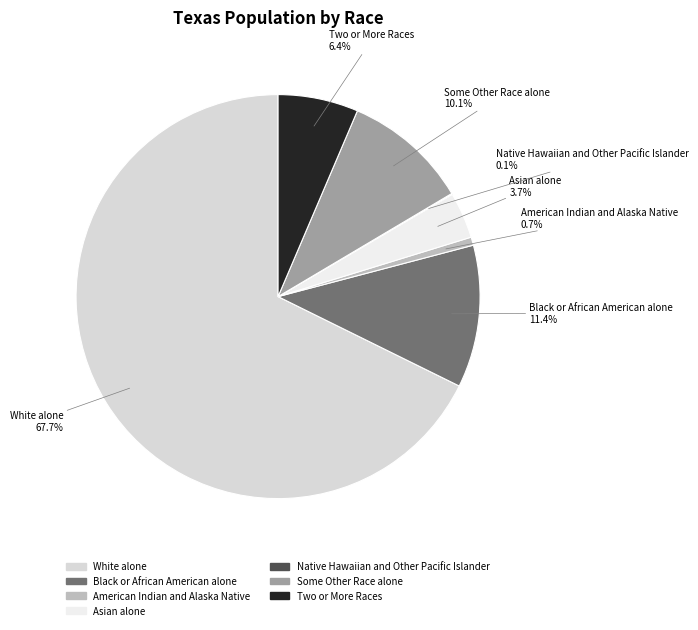

Which slice is the largest?

White alone